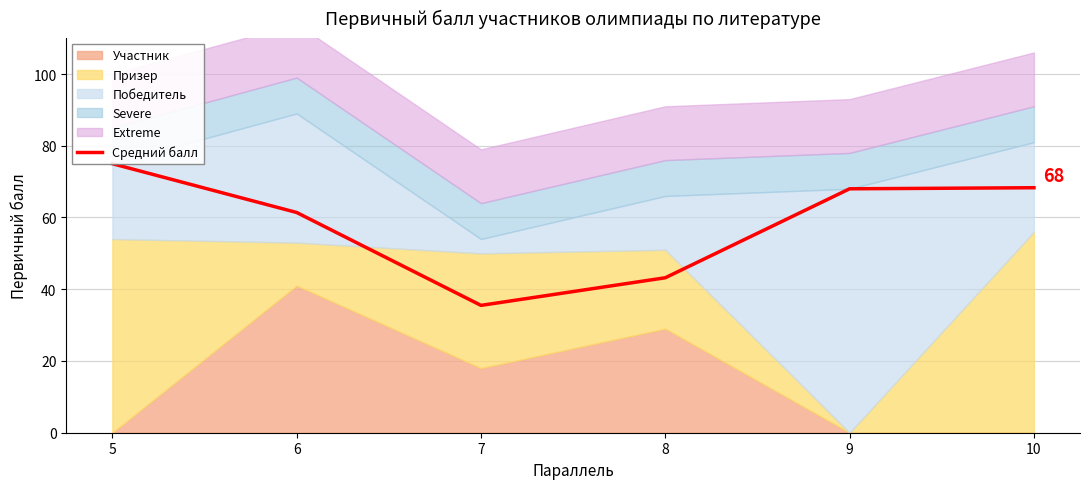

Reading right to left, transcribe all the data shown in this chart.

10=68.3	9=68.0	8=43.2	7=35.5	6=61.4	5=75.0